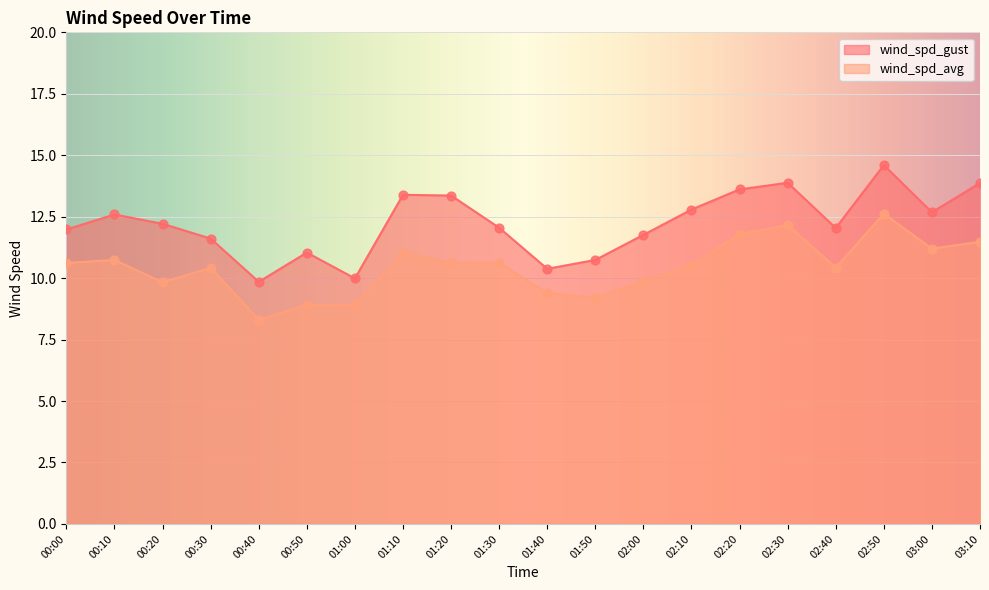

Which series contains the lowest Y value?

wind_spd_avg